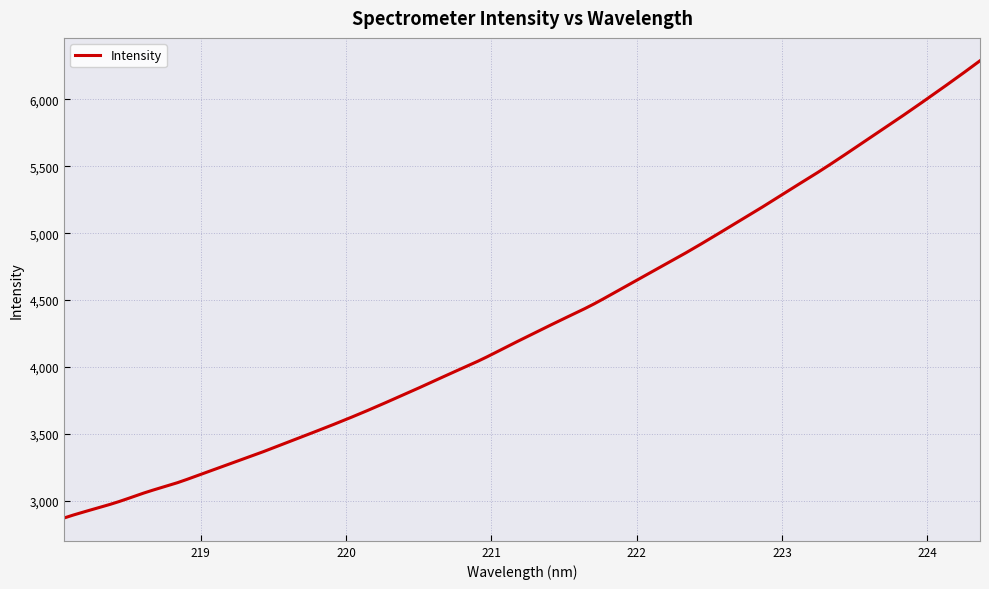

What is the difference between the maximum and minimum values?

3417.8